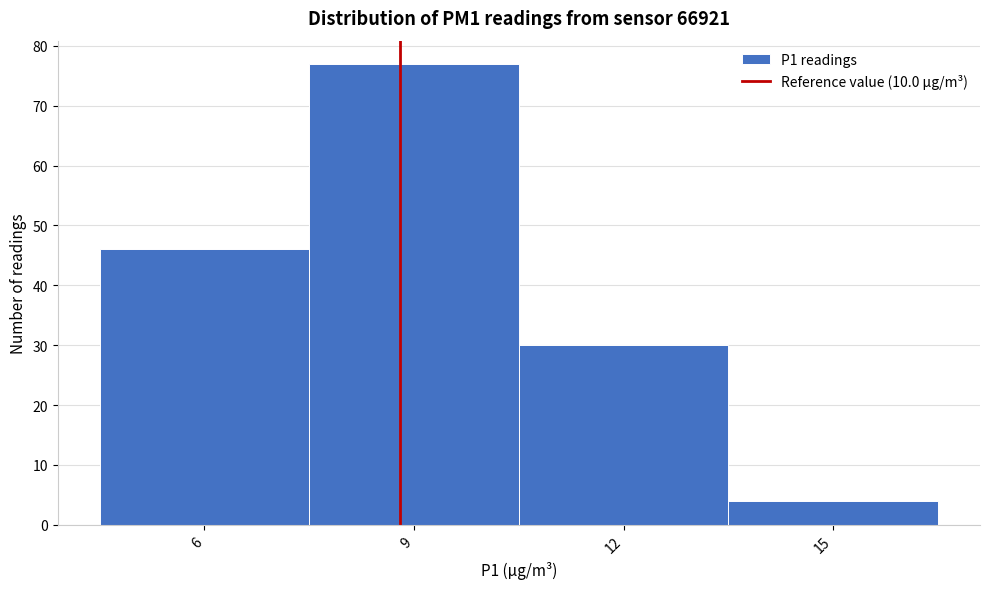

Reading right to left, list all the values displayed in this chart.

15=4	12=30	9=77	6=46